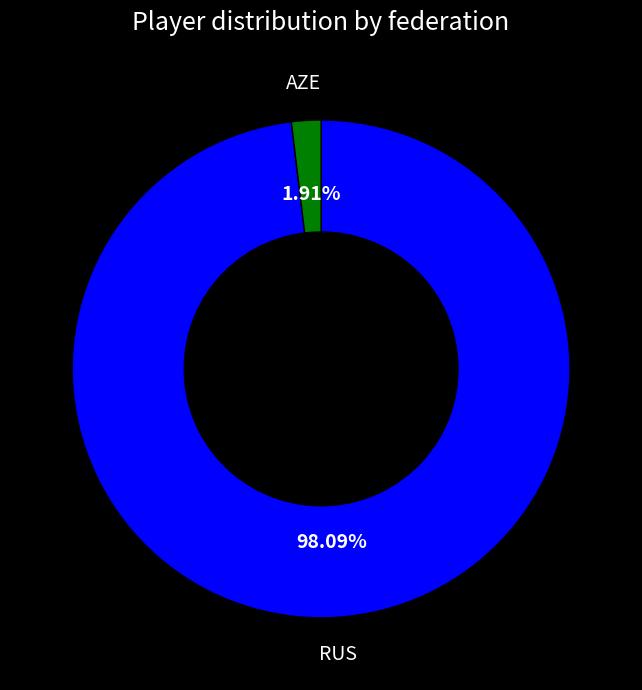

Which has a higher value, AZE or RUS?

RUS